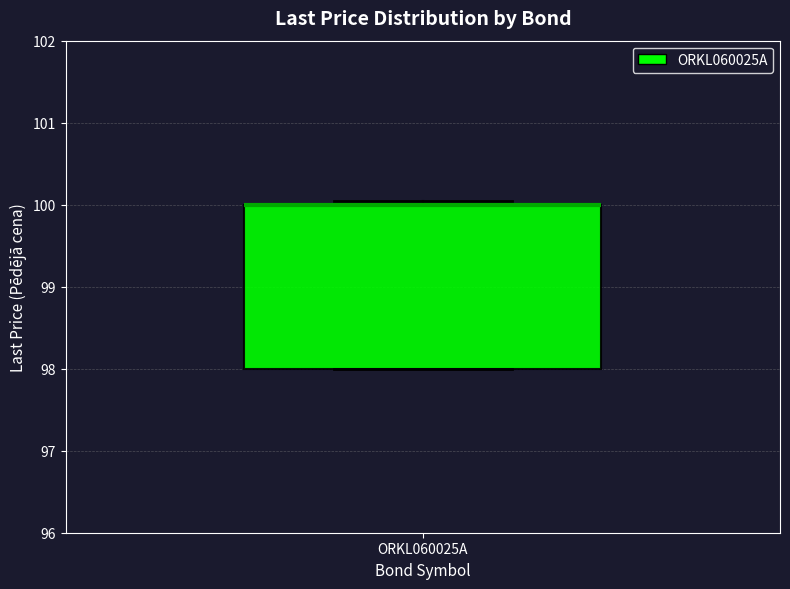

Where is the lower edge of the box for ORKL060025A on the y-axis? The values are not printed on the chart, so give them approximately, as read against the axis.

98